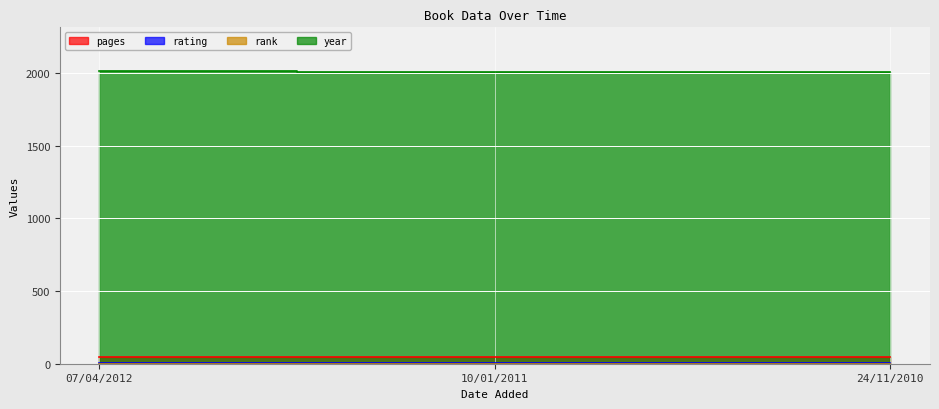

Is it true that pages equals 74 at 07/04/2012?

False